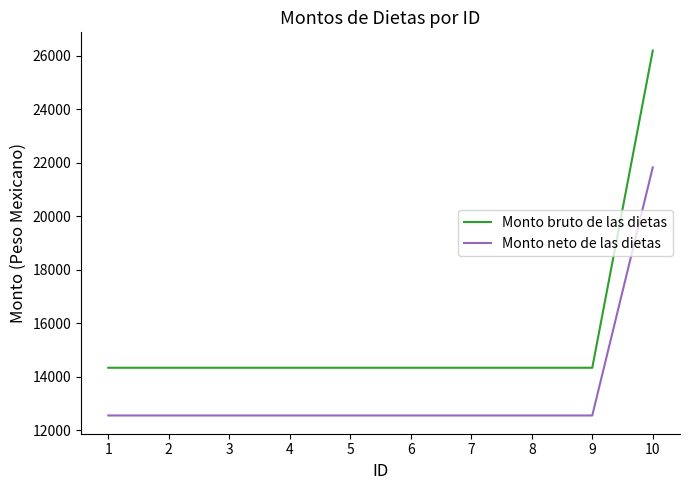

The value of Monto neto de las dietas at 9 is 4504.3. True or false?

False